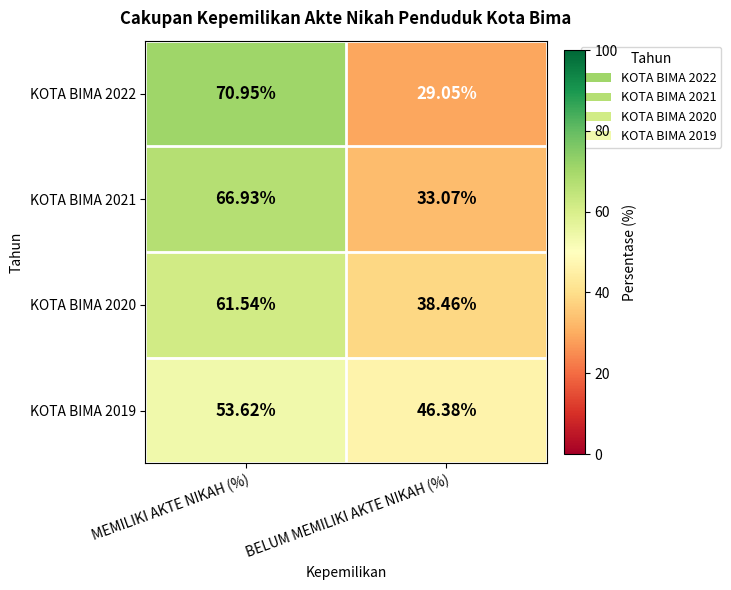

Which series has the widest spread of values?

KOTA BIMA 2022